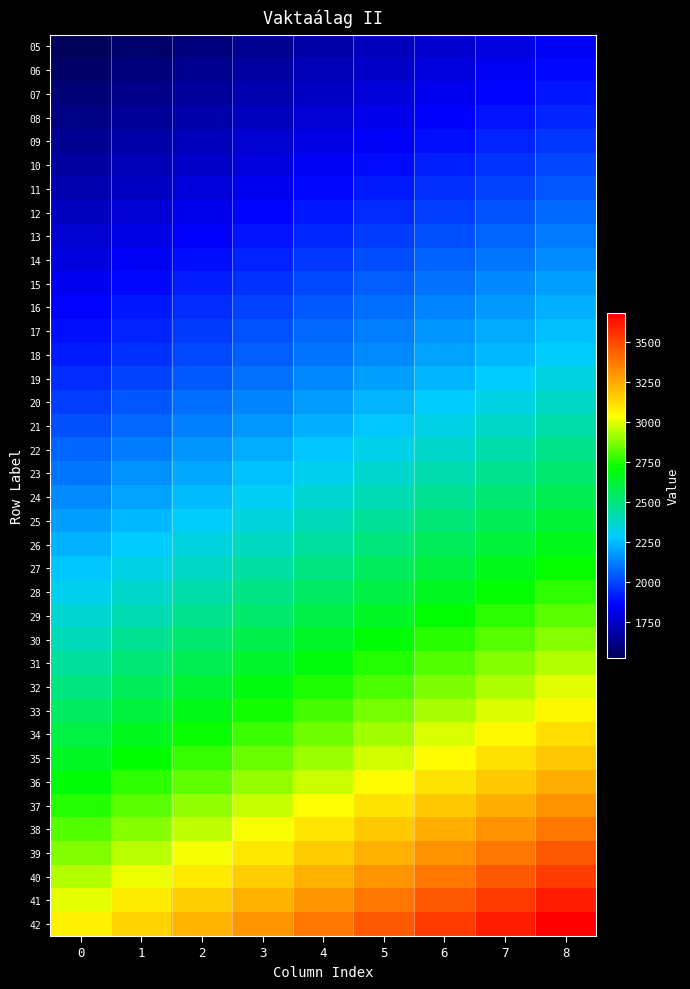

Rank the series at 6 from lowest to highest value.

05, 06, 07, 08, 09, 10, 11, 12, 13, 14, 15, 16, 17, 18, 19, 20, 21, 22, 23, 24, 25, 26, 27, 28, 29, 30, 31, 32, 33, 34, 35, 36, 37, 38, 39, 40, 41, 42